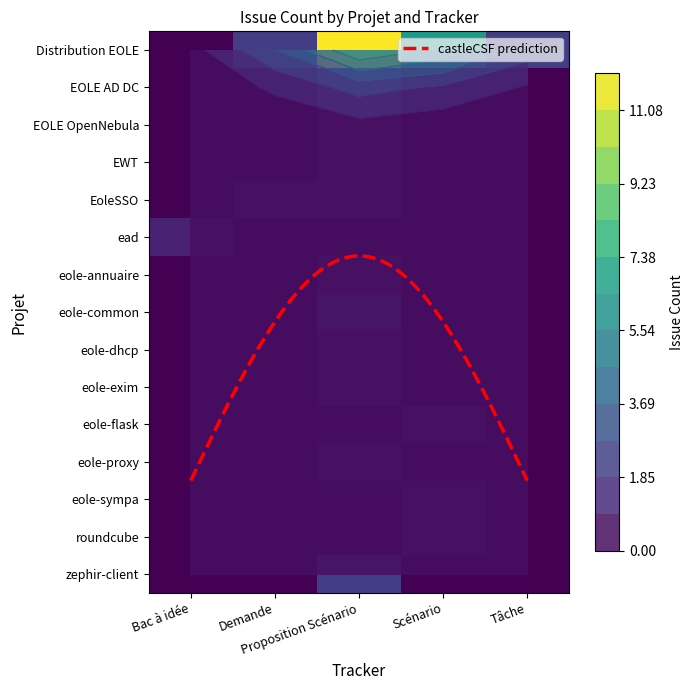

Is it true that Scénario equals 2 at roundcube?

False